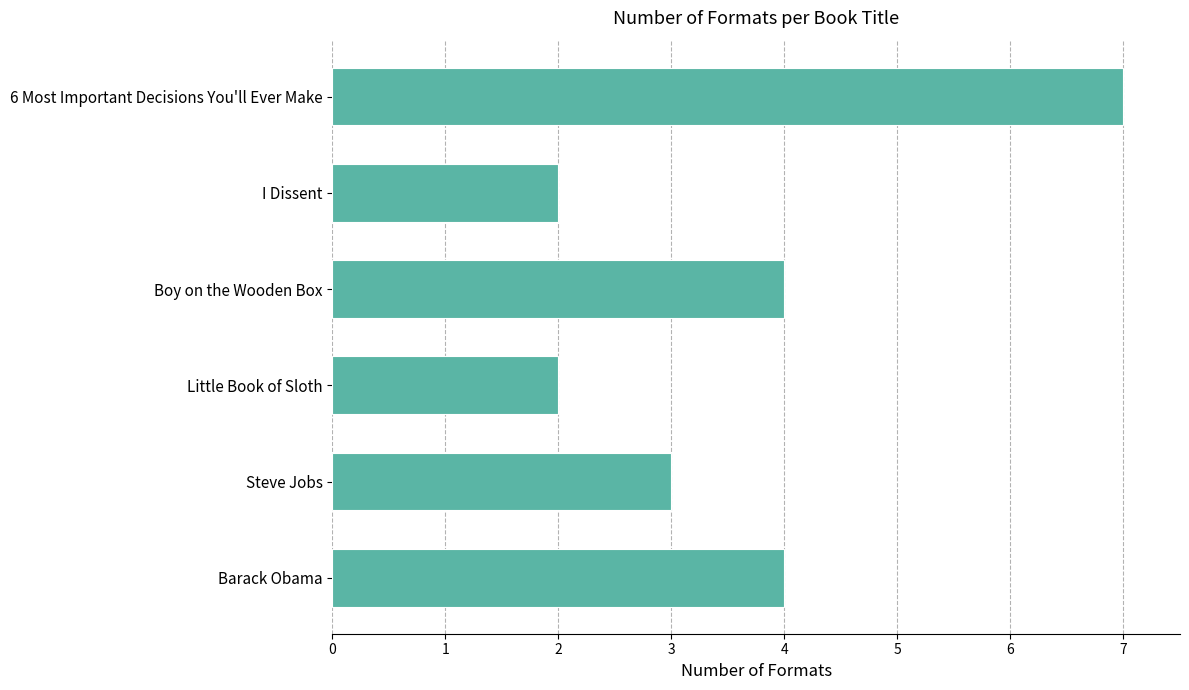

What is the greatest value displayed?

7